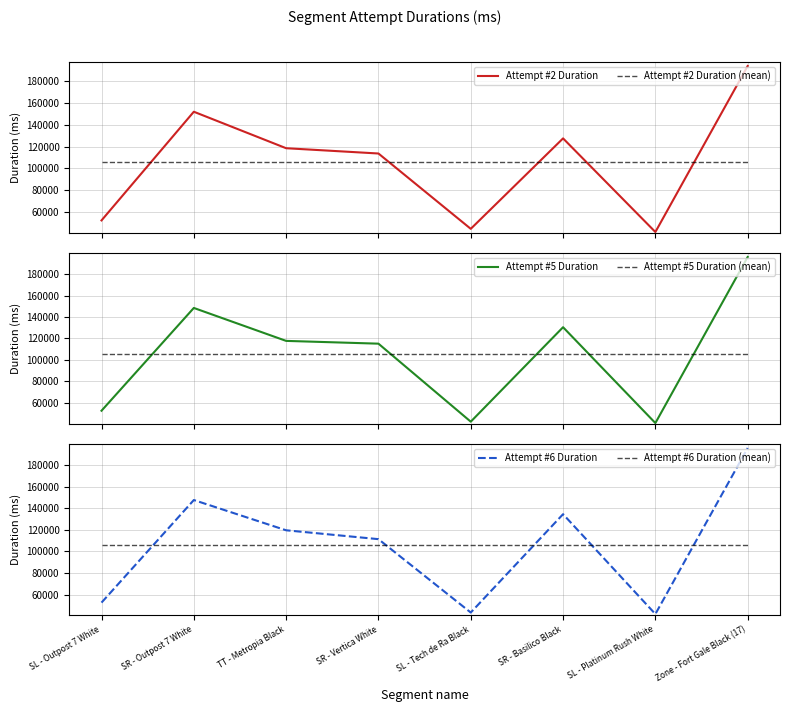

At how many categories does at least one series exceed 91838?

8